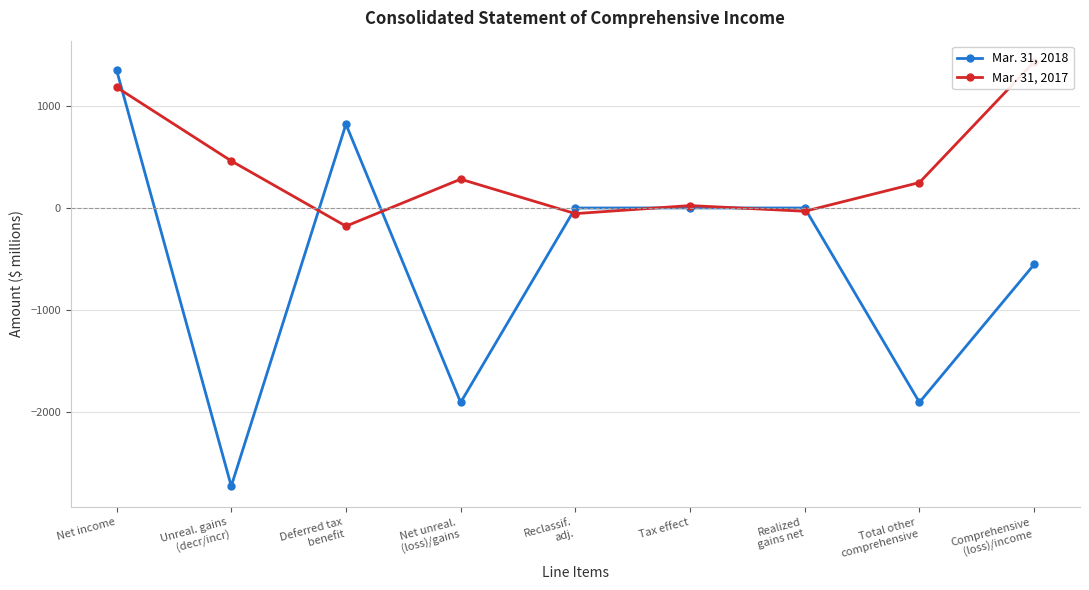

Which series has the largest range (max minus min)?

Mar. 31, 2018